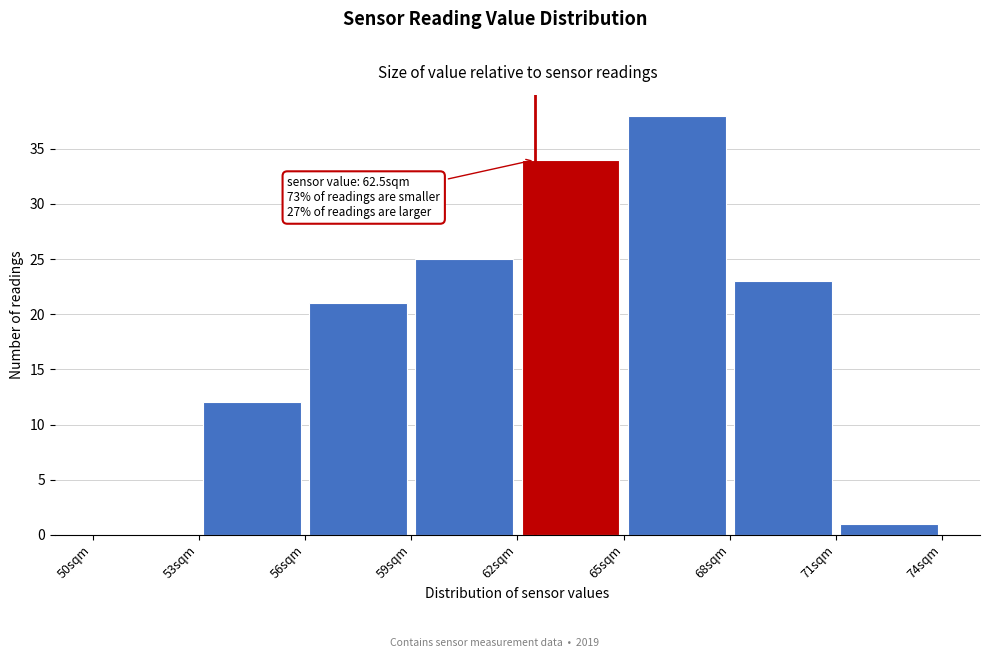

Over which range of the x-axis is the bar tallest?

65 to 68